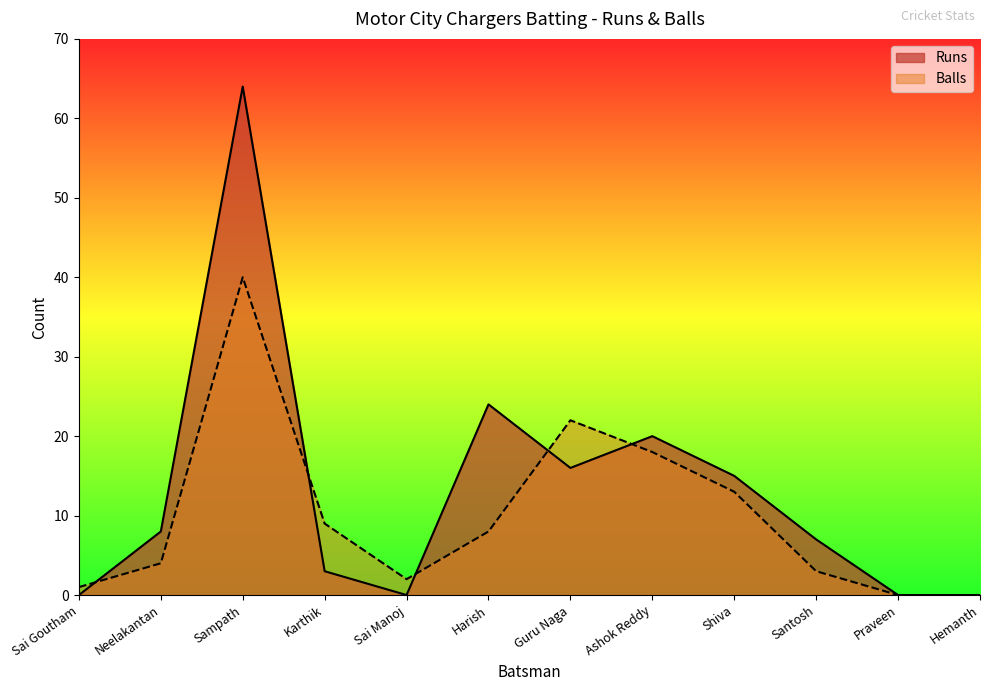

List the series in order of their peak value, highest first.

Runs, Balls